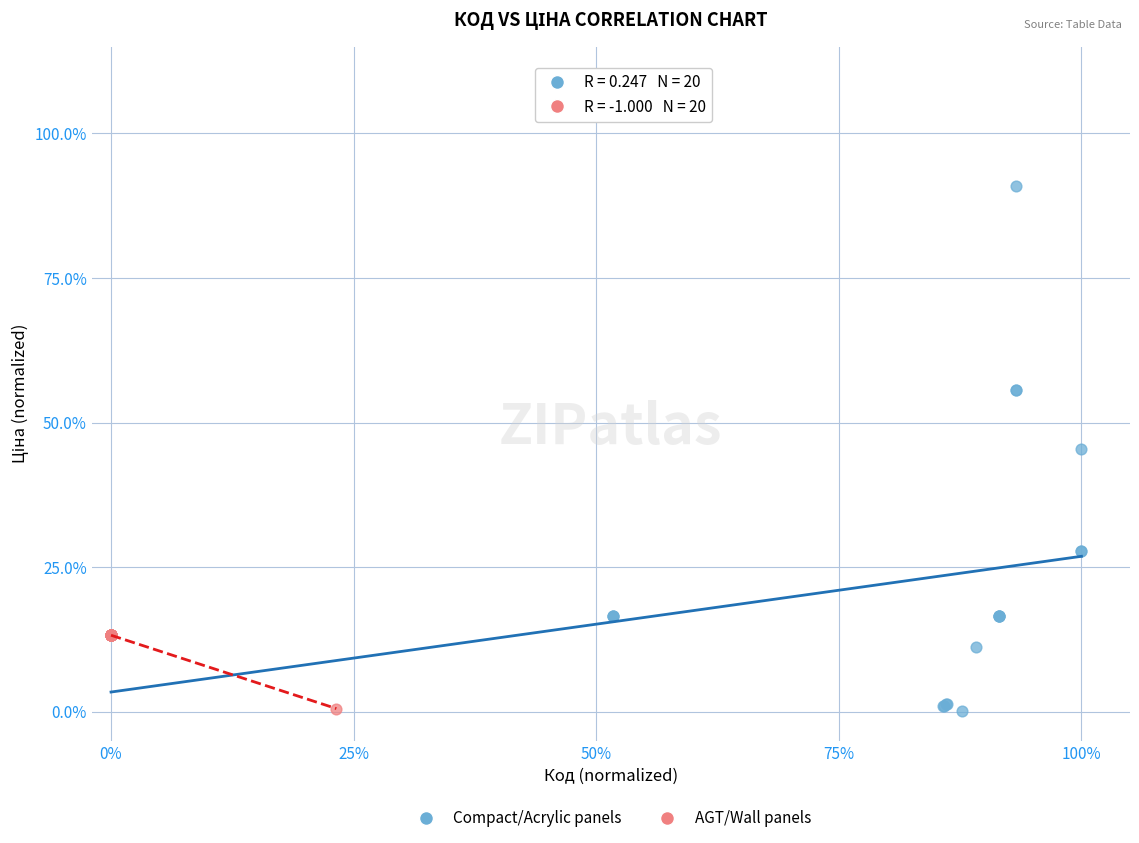

Which series has the widest spread of Y values?

Compact/Acrylic panels